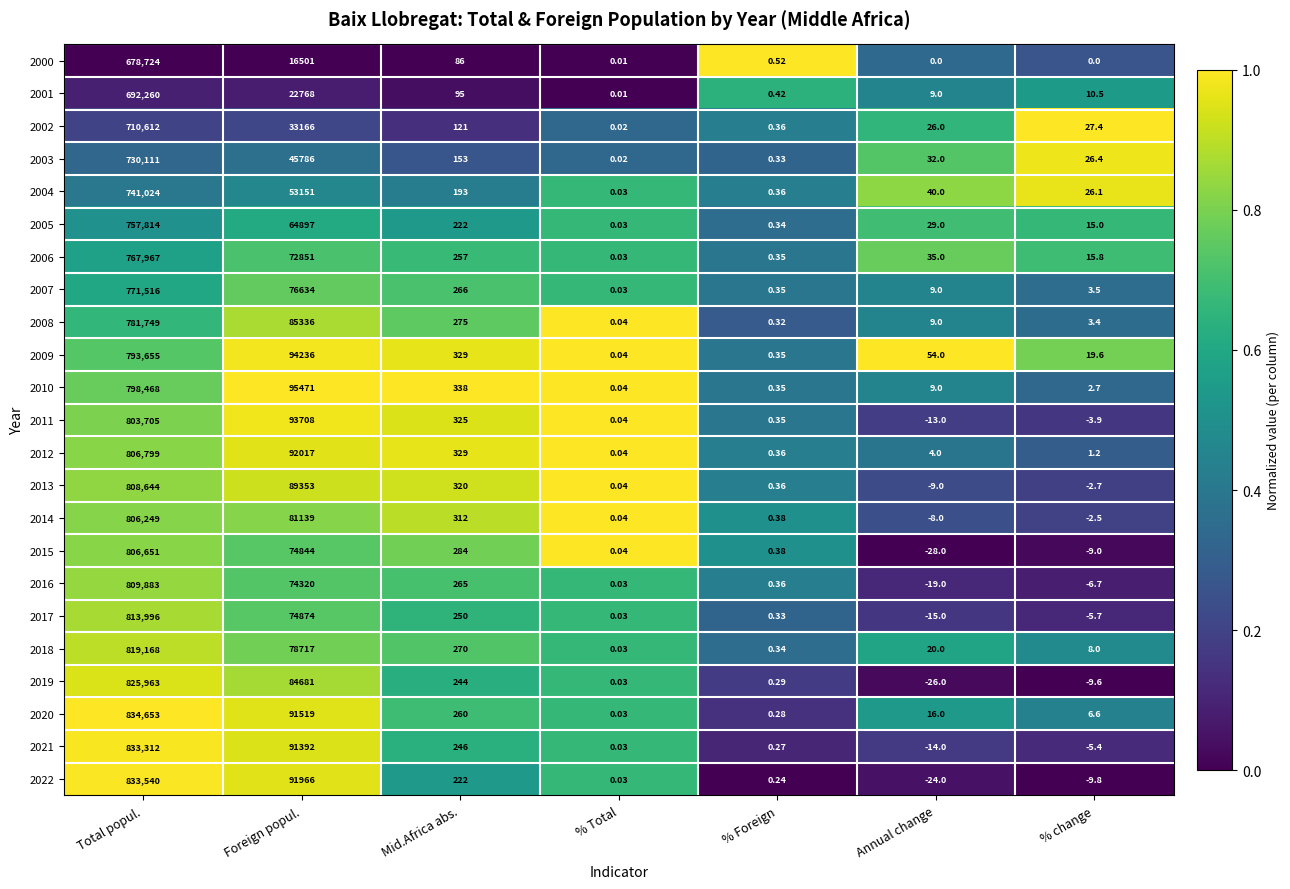

Which series has the widest spread of values?

2020